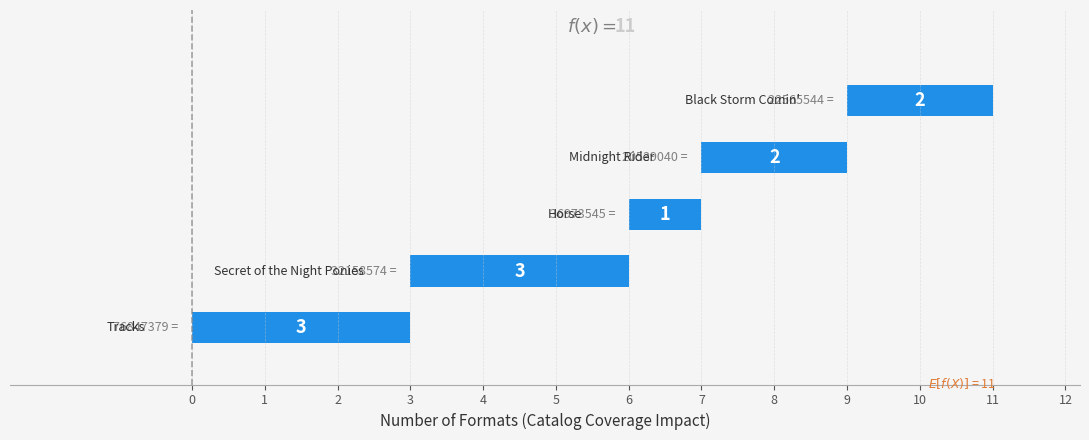

Reading left to right, what are all the values shown in this chart?

3	3	1	2	2